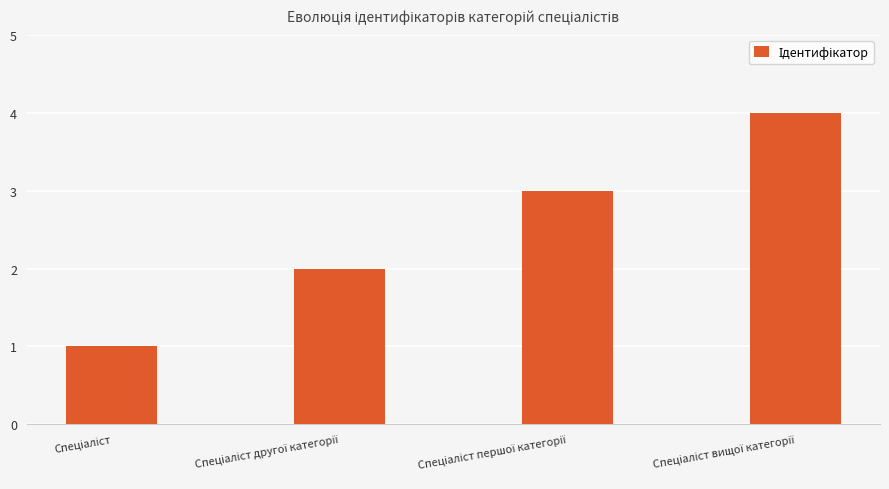

What is the maximum value shown in the chart?

4